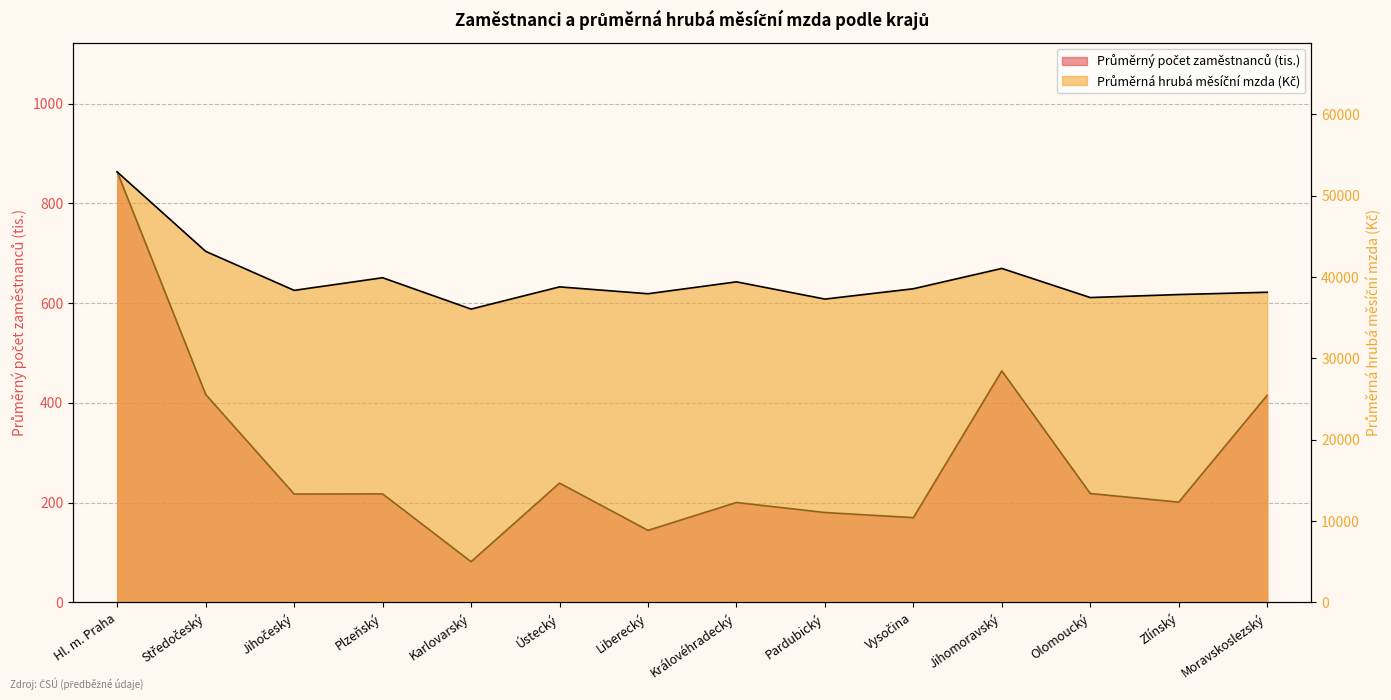

Which series has the largest total across all categories?

Průměrná hrubá měsíční mzda (Kč)